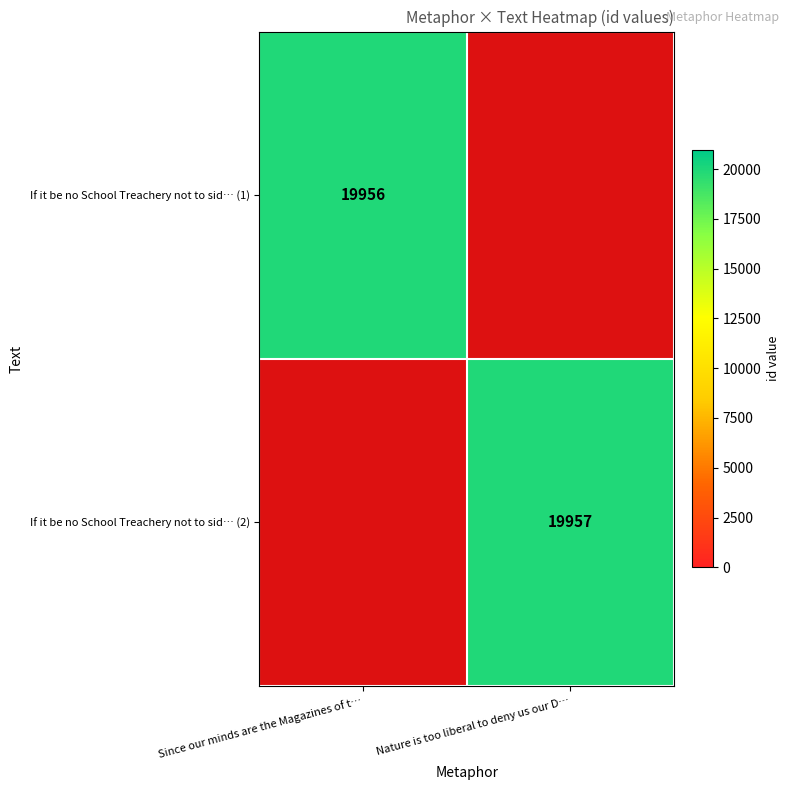

Between Nature is too liberal to deny us our D… and Since our minds are the Magazines of t…, which is larger?

Since our minds are the Magazines of t…